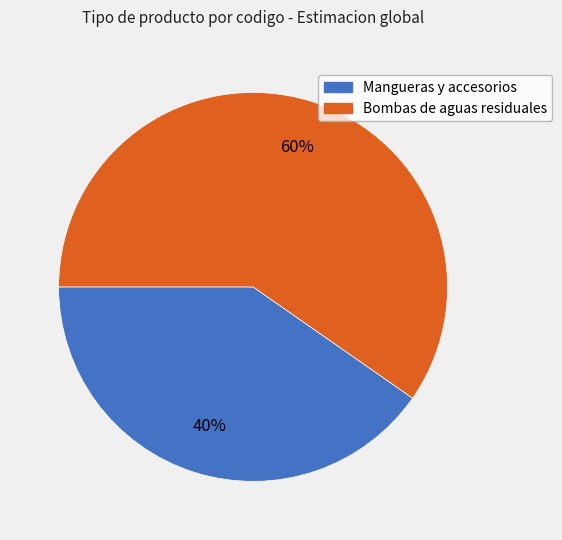

Does any single category account for the majority?

Yes